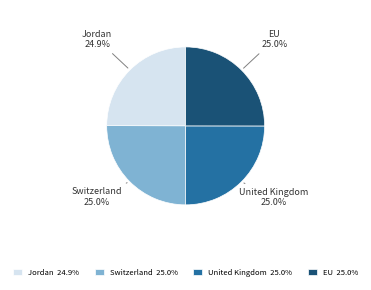

How many slices are in this pie chart?

4